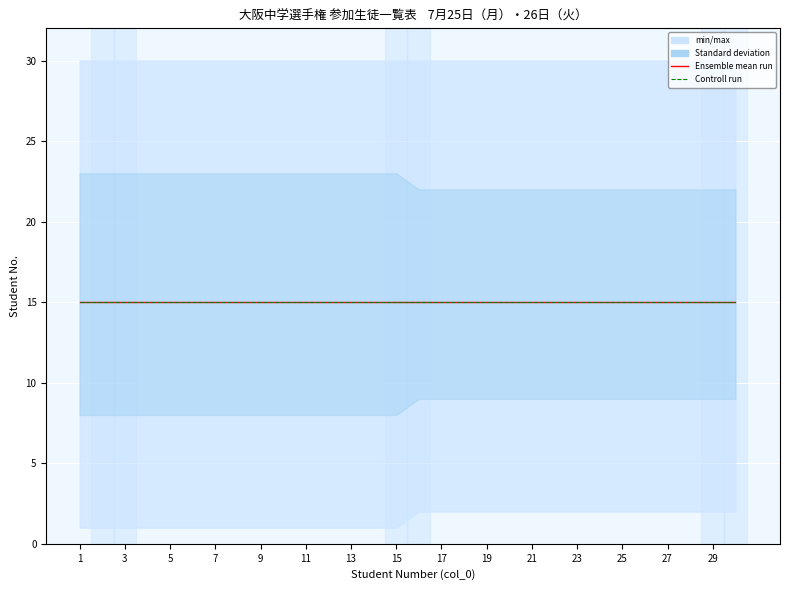

Is the value of Standard deviation_lower at 8 greater than the value of min/max_upper at 10?

No